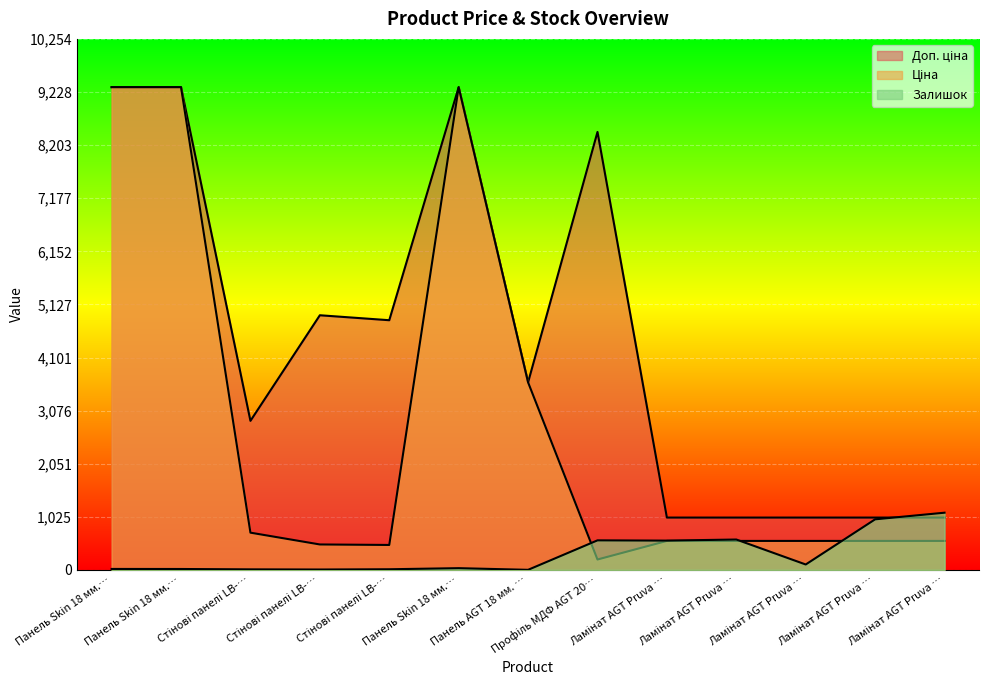

Reading left to right, what are all the values shown in this chart?

Ціна: 9321.4	9321.4	719.6	491.7	482.1	9321.4	3622.2	201.3	560.2	560.2	560.2	560.2	560.2
Доп. ціна: 9321.4	9321.4	2878.5	4917.4	4821.4	9321.4	3622.2	8456.7	1011.0	1011.0	1011.0	1011.0	1011.0
Залишок: 19.0	18.0	11.0	8.0	13.0	34.0	2.0	571.0	566.0	587.0	105.0	977.0	1105.0